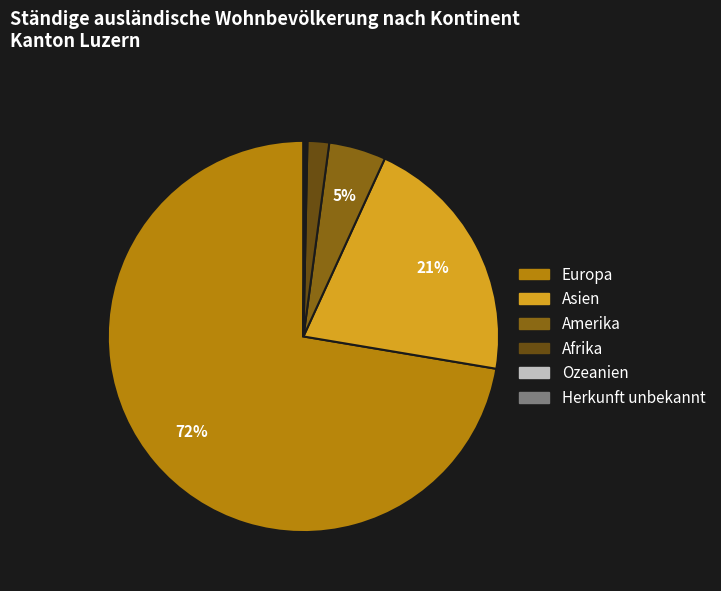

Which has a higher value, Afrika or Europa?

Europa